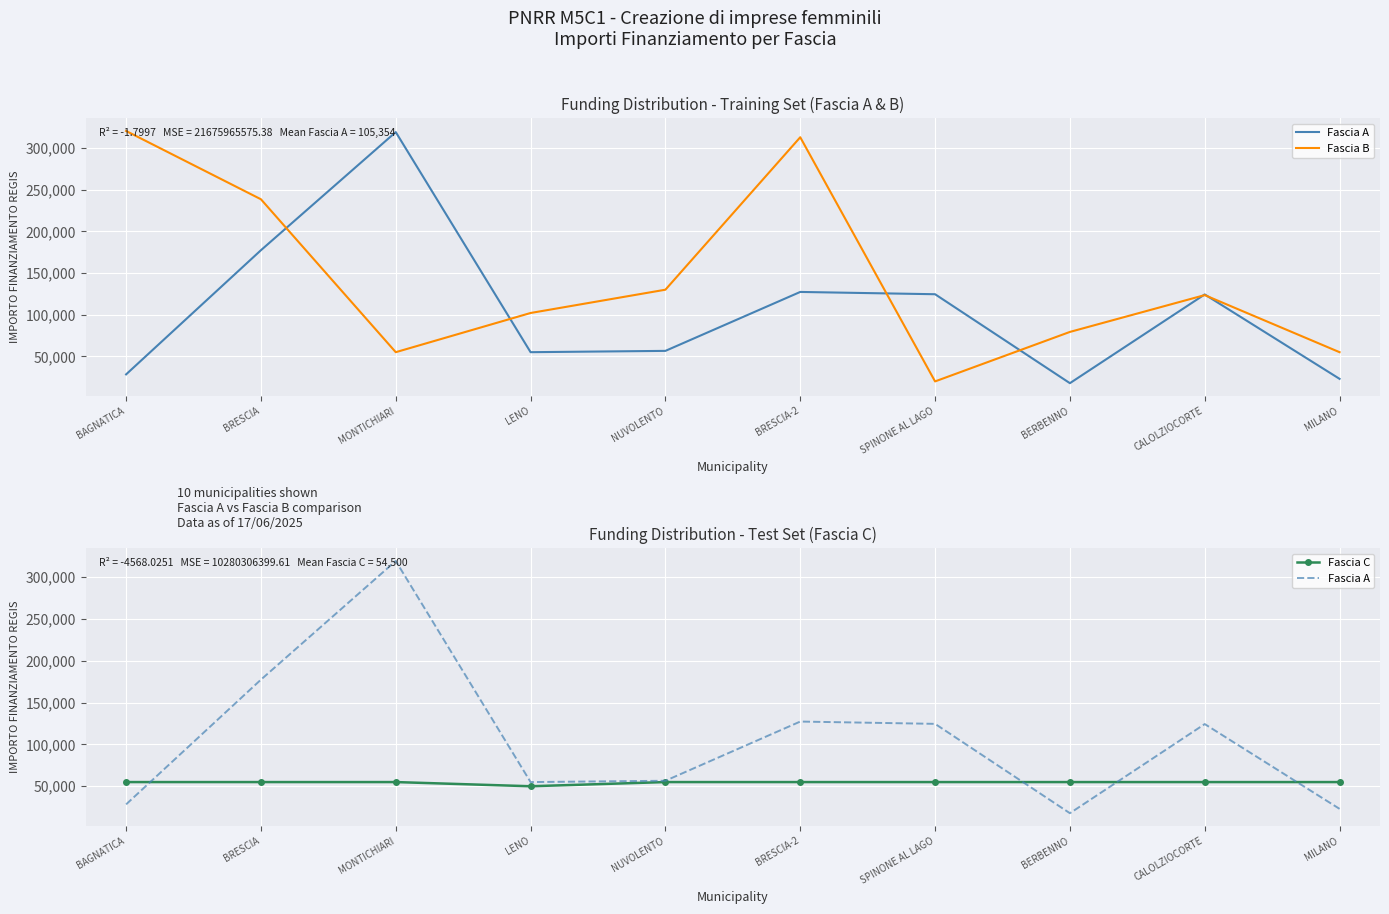

What is the smallest value displayed?

17800.0